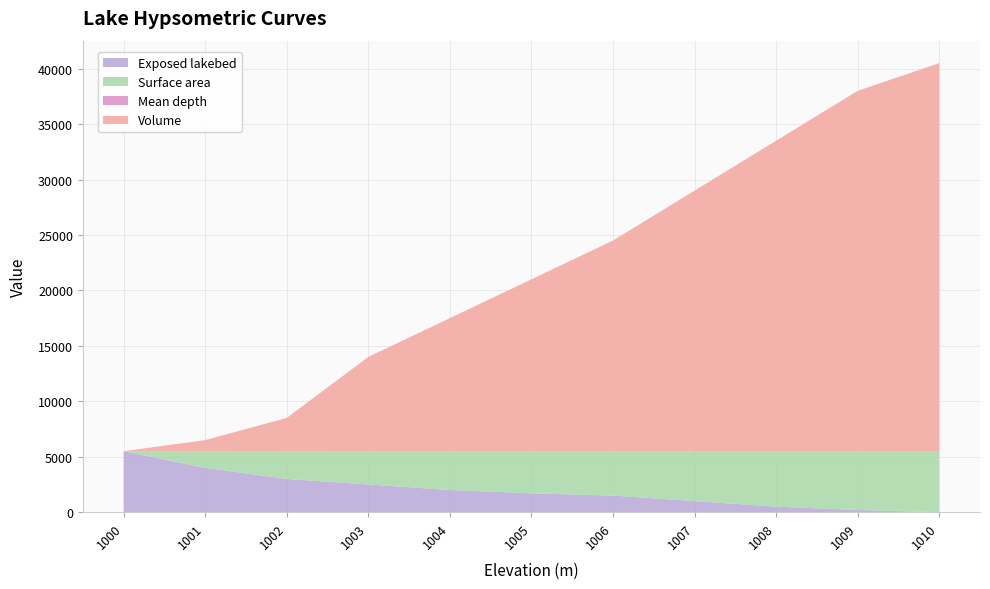

Reading left to right, extract all data points from this chart.

Volume: 1000=0	1001=1000	1002=3000	1003=8500	1004=12000	1005=15500	1006=19000	1007=23500	1008=28000	1009=32500	1010=35000
Surface area: 1000=0	1001=1500	1002=2500	1003=3000	1004=3500	1005=3800	1006=4000	1007=4500	1008=5000	1009=5300	1010=5500
Mean depth: 1000=0	1001=1	1002=2	1003=3	1004=4	1005=5	1006=6	1007=7	1008=8	1009=9	1010=10
Exposed lakebed: 1000=5500	1001=4000	1002=3000	1003=2500	1004=2000	1005=1700	1006=1500	1007=1000	1008=500	1009=200	1010=0